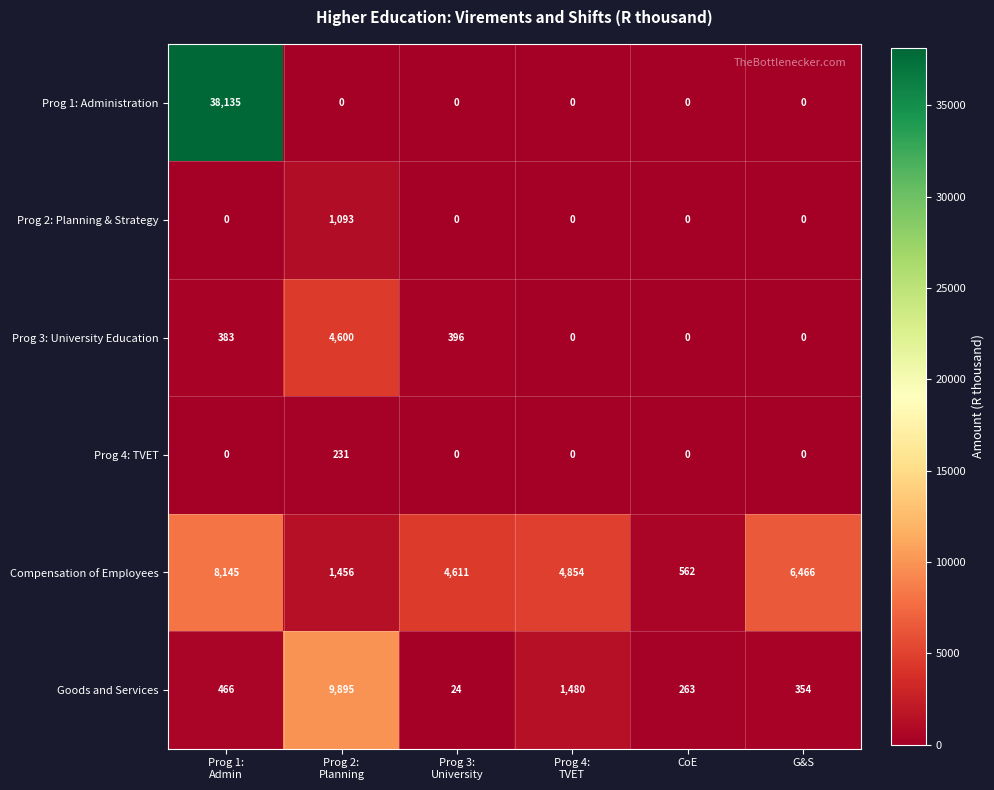

What is the minimum value for Compensation of Employees?

562